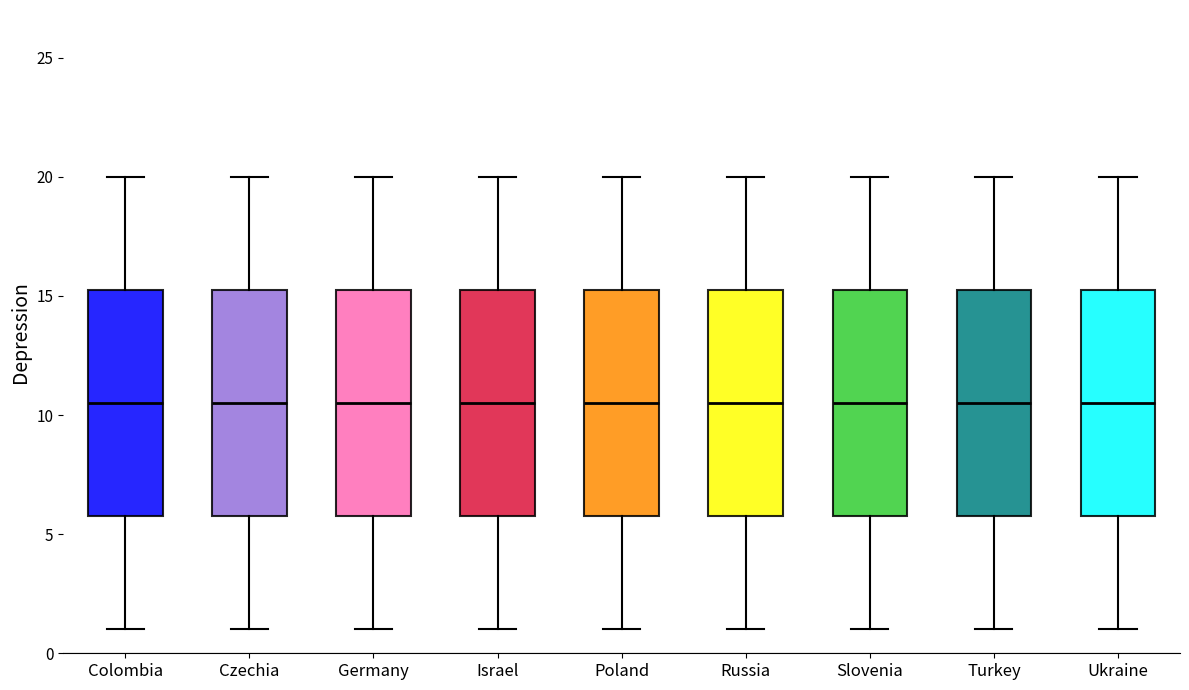

Where does the upper whisker of the box for Colombia end on the y-axis? The values are not printed on the chart, so give them approximately, as read against the axis.

20.0